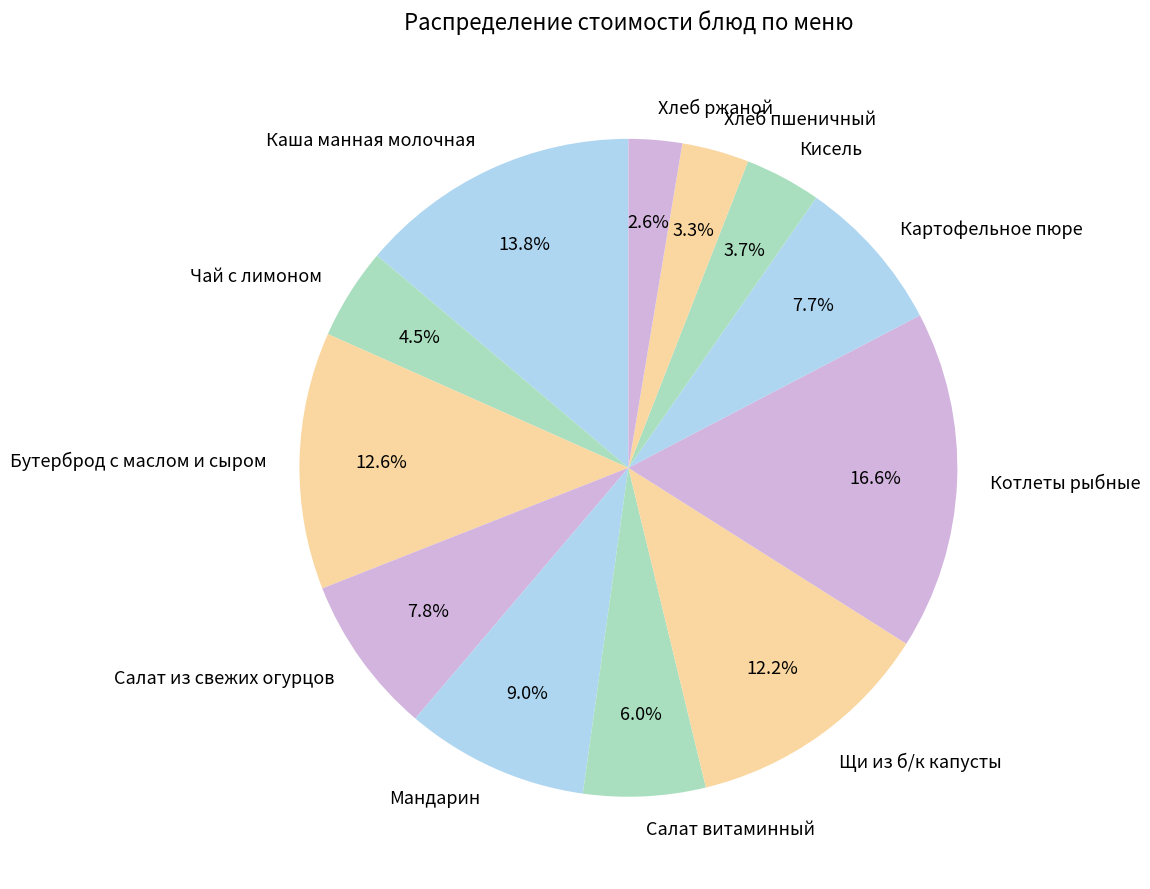

To the nearest percent, what is the difference between the Каша манная молочная and Чай с лимоном slice percentages?

9%